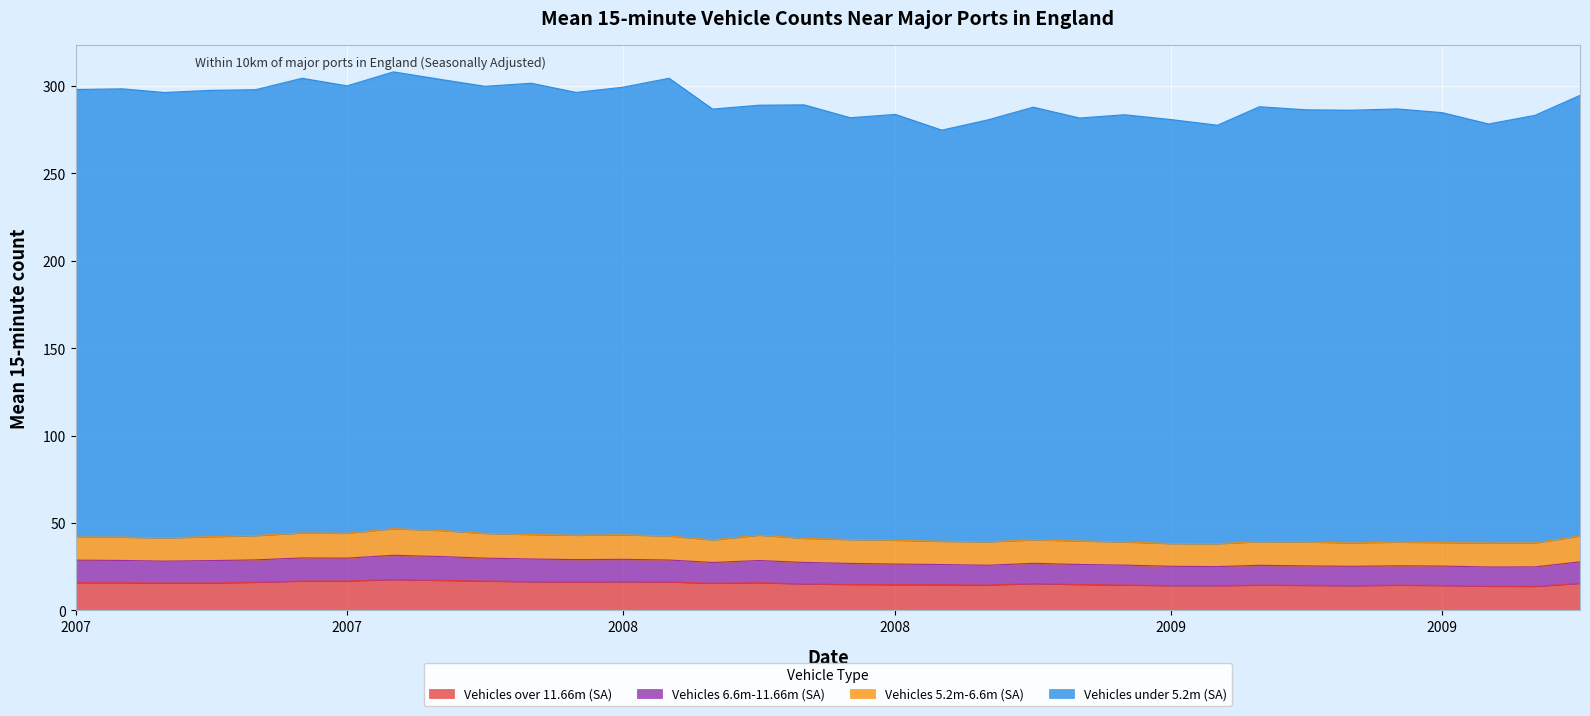

Which series has the widest spread of values?

Vehicles under 5.2m (SA)